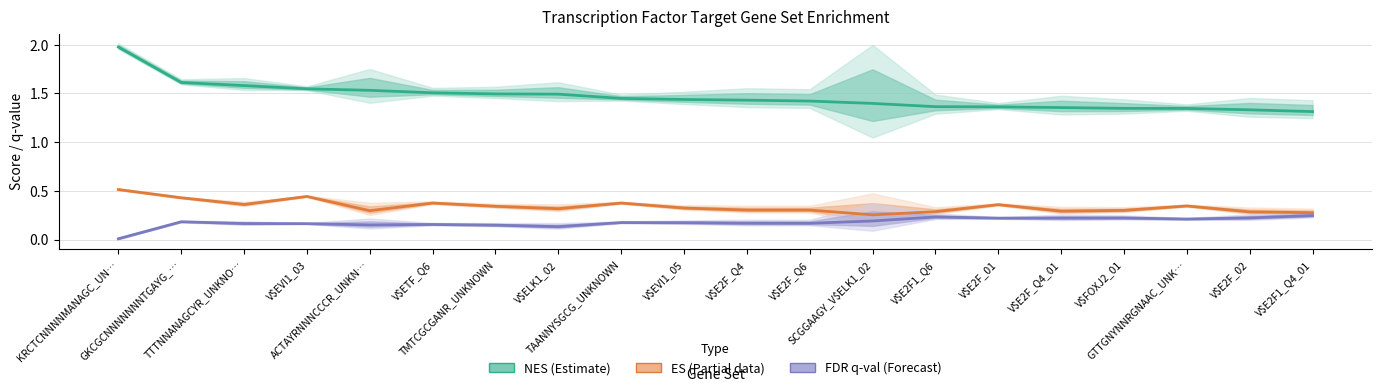

Rank the series at V$E2F_Q4_01 from highest to lowest value.

NES (Estimate), ES (Partial), FDR q-val (Forecast)